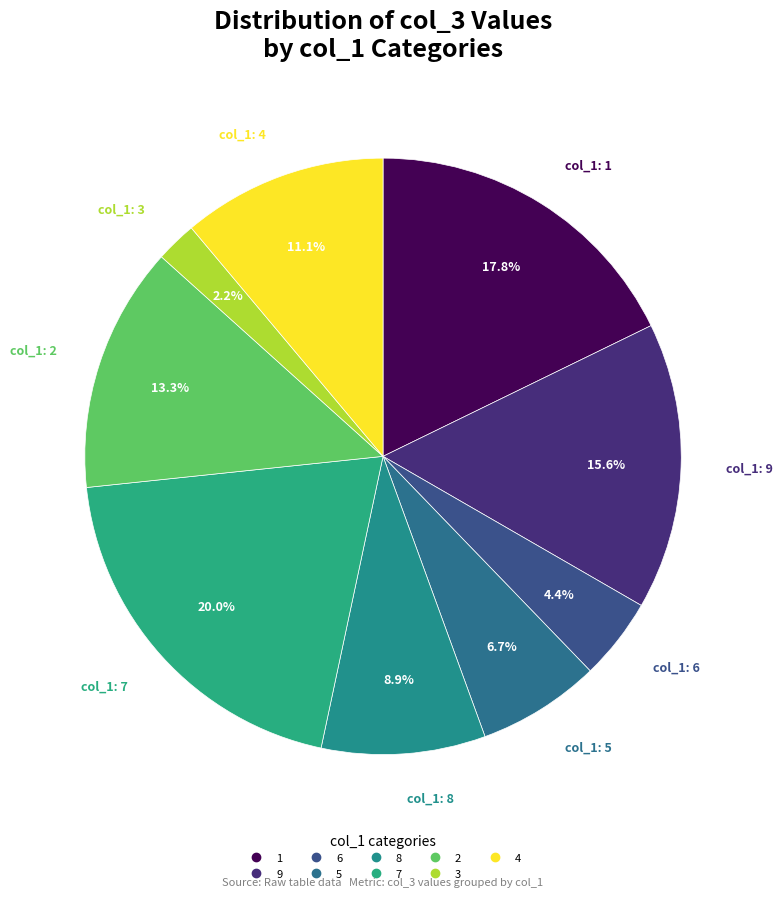

To the nearest percent, what is the difference between the largest and smallest slice percentages?

18%